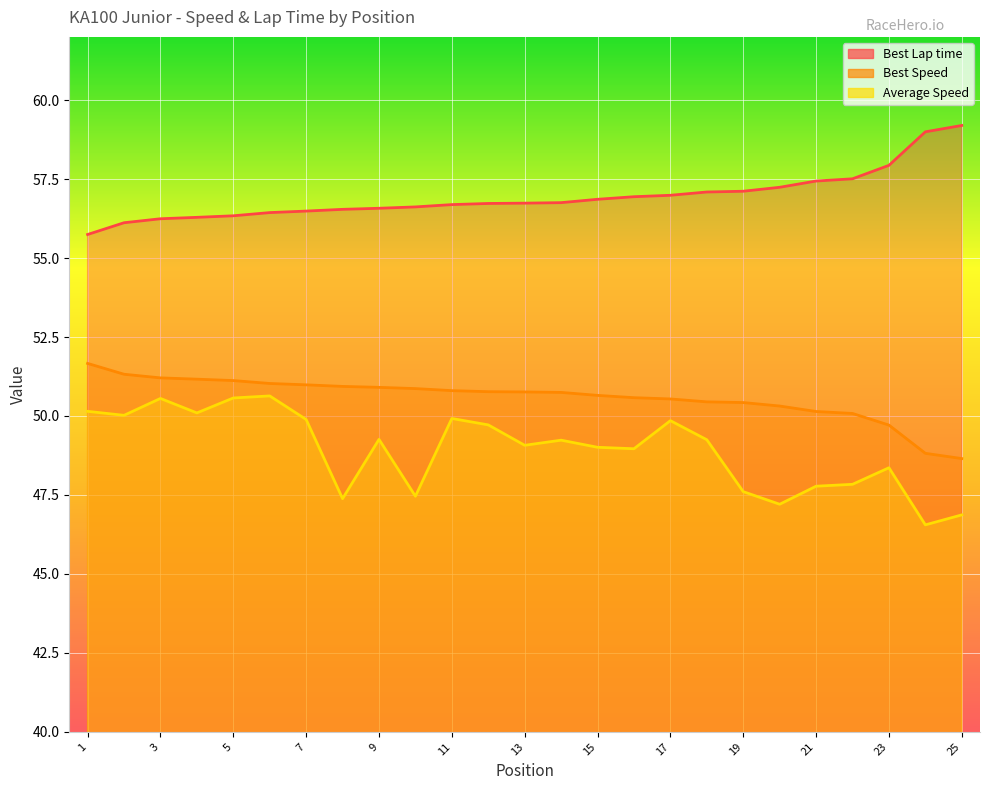

The Average Speed series shows 50.1 at 1. True or false?

True